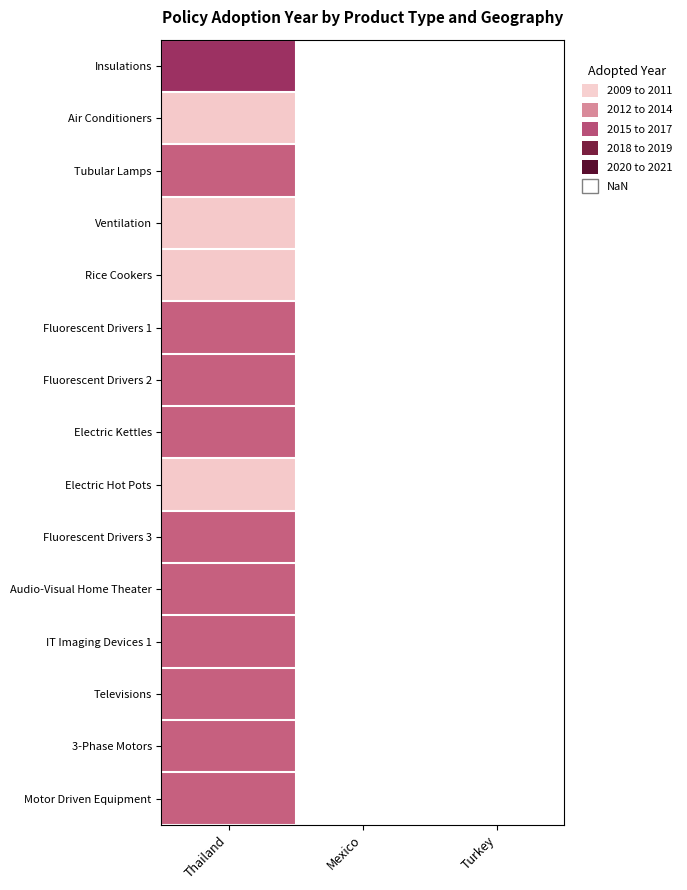

Where is Air Conditioners nearest to the value 2009?

Thailand